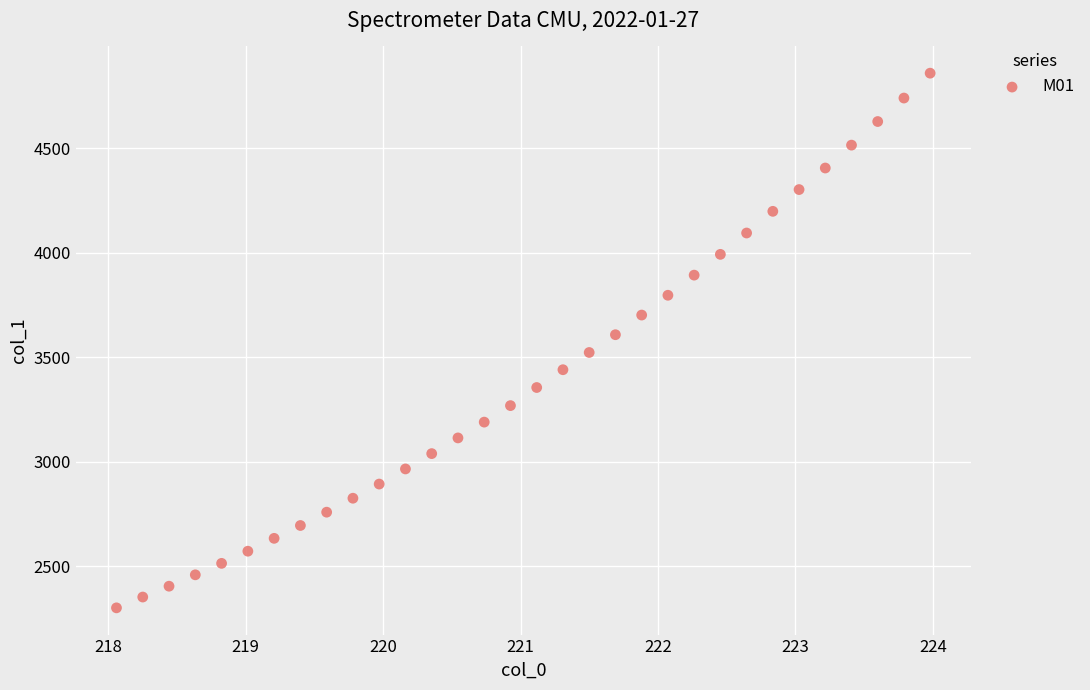

What Y value in the scatter plot is closest to 3580?

3608.3